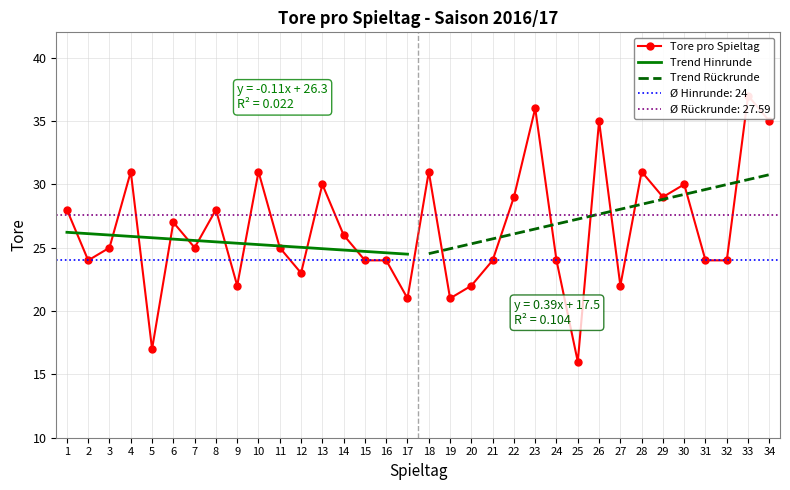

Reading left to right, transcribe all the data shown in this chart.

1=28	2=24	3=25	4=31	5=17	6=27	7=25	8=28	9=22	10=31	11=25	12=23	13=30	14=26	15=24	16=24	17=21	18=31	19=21	20=22	21=24	22=29	23=36	24=24	25=16	26=35	27=22	28=31	29=29	30=30	31=24	32=24	33=37	34=35